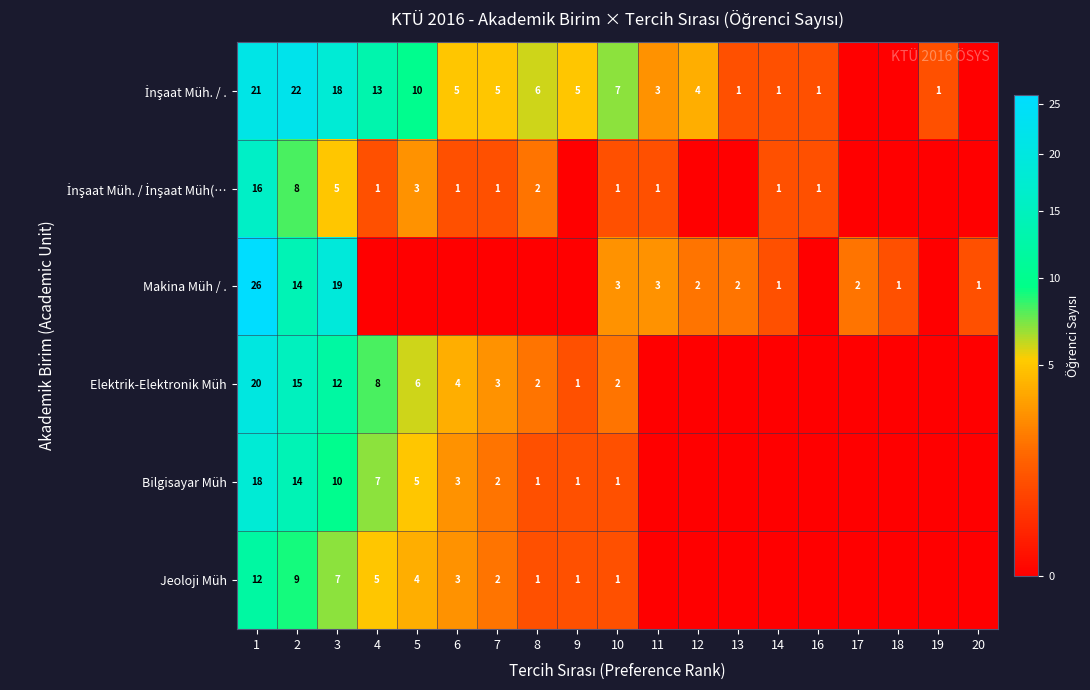

What is the difference between the Makina Müh / . values at 3 and 13?

17